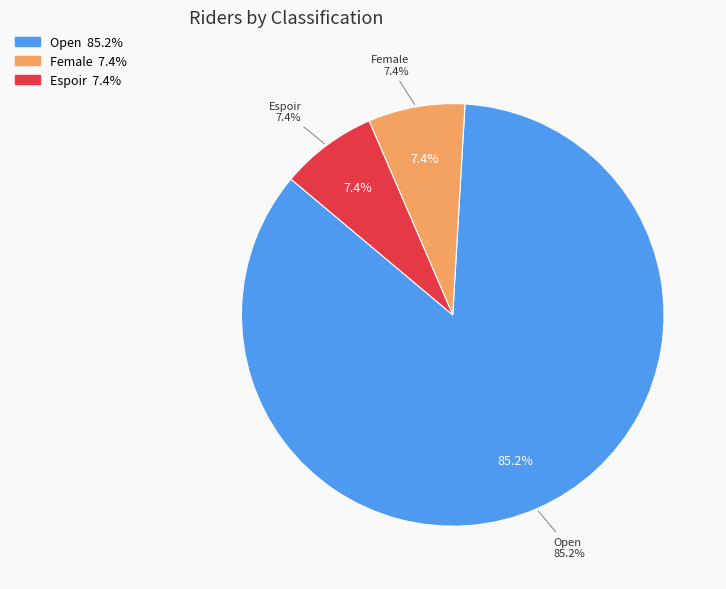

Rank the categories by value from lowest to highest.

Female, Espoir, Open